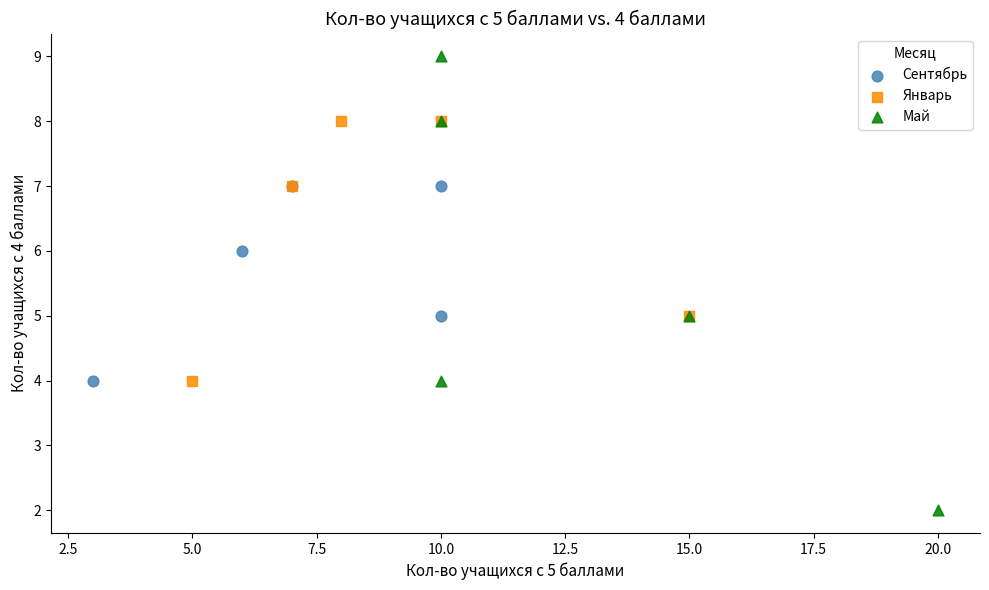

What are all the series names shown in the legend?

Сентябрь, Январь, Май